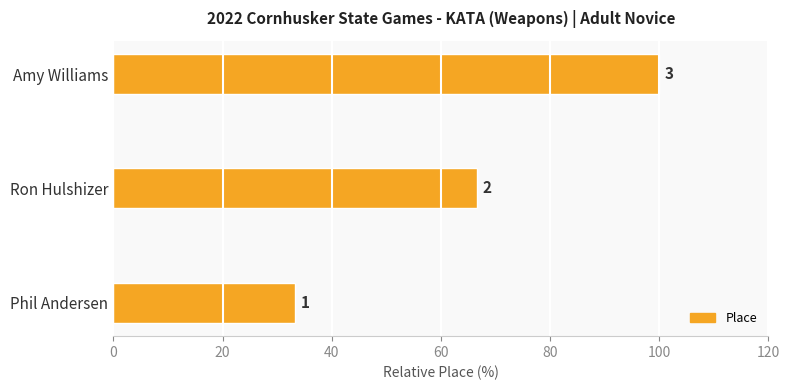

Does the chart contain any negative values?

No